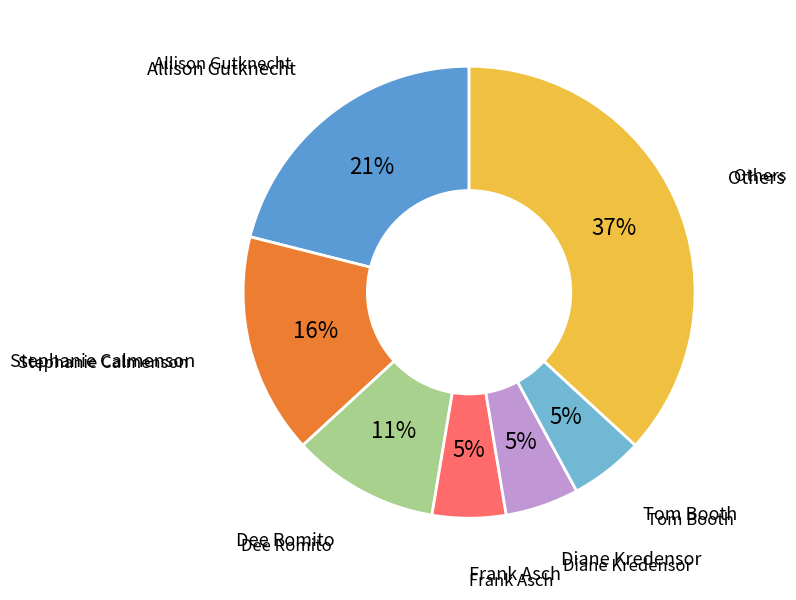

To the nearest percent, what is the difference between the largest and smallest slice percentages?

32%